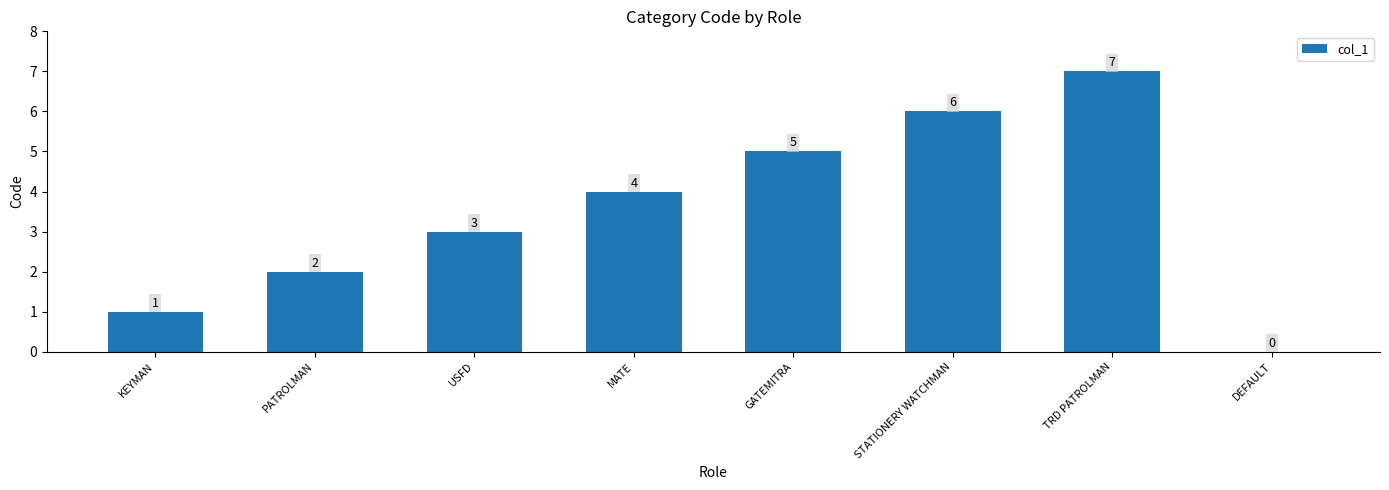

True or false: the data shows 5 at DEFAULT.

False